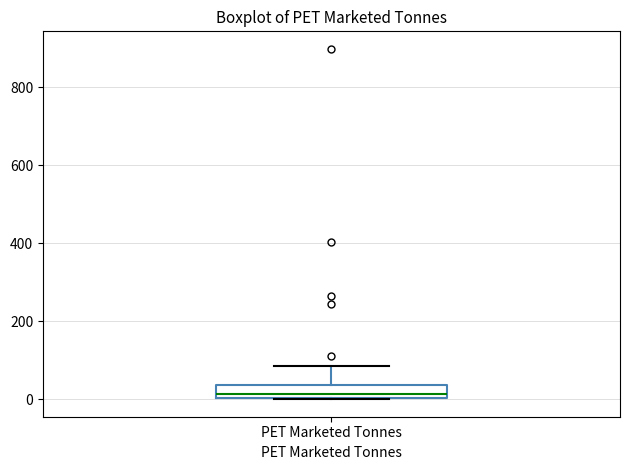

Transcribe this box plot: give where the median line is, the range the box spans, and where the two whiskers end, as read against the y-axis. The values are not printed on the chart, so give them approximately, as read against the axis.

median 20, box 0 to 40, whiskers 0 to 80